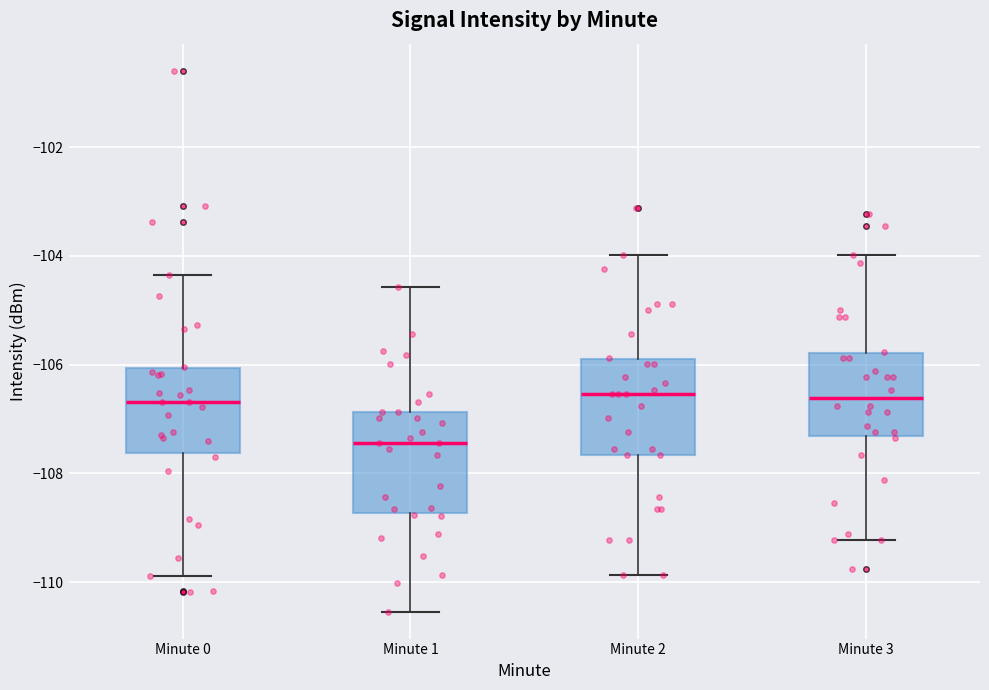

Where is the lower edge of the box for Minute 1 on the y-axis? The values are not printed on the chart, so give them approximately, as read against the axis.

-108.8